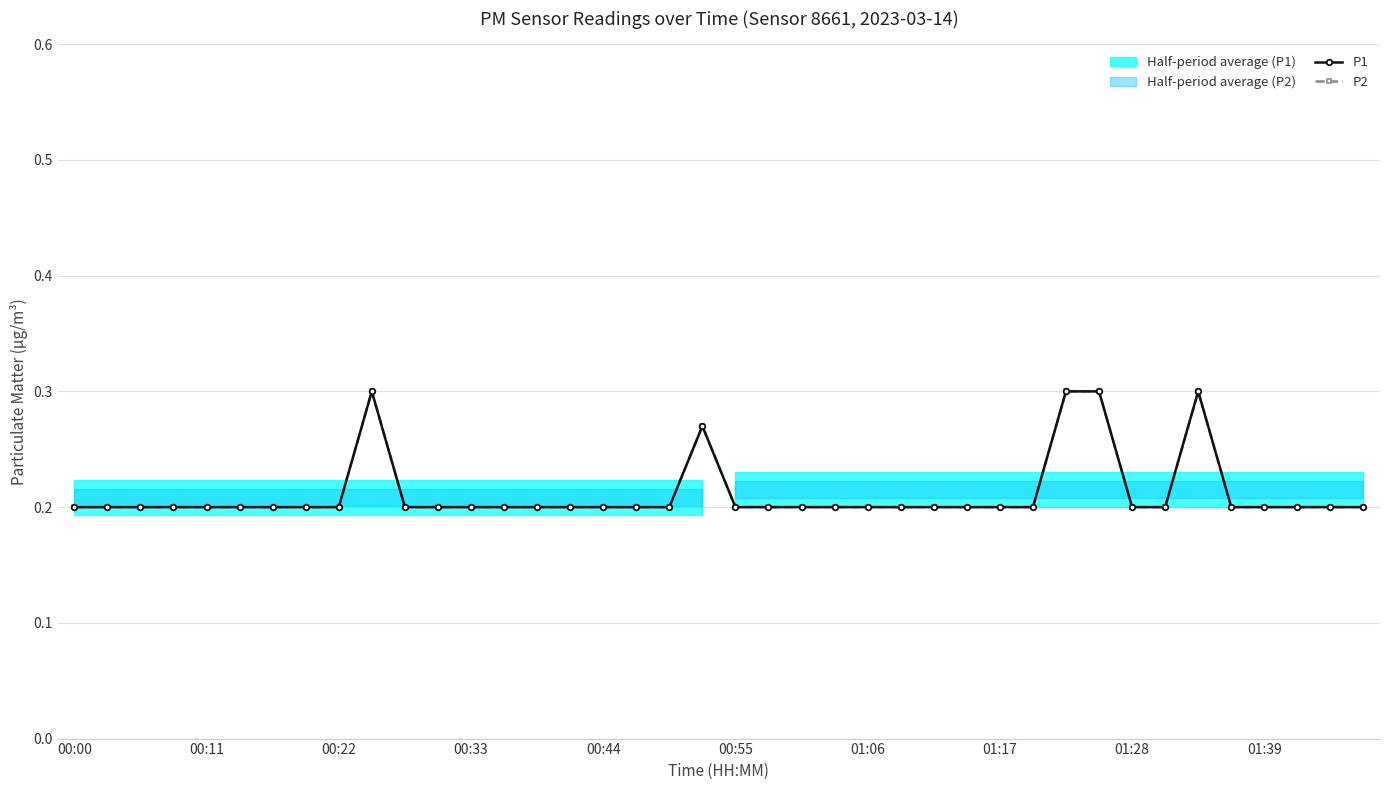

What is the minimum value shown in the chart?

0.2